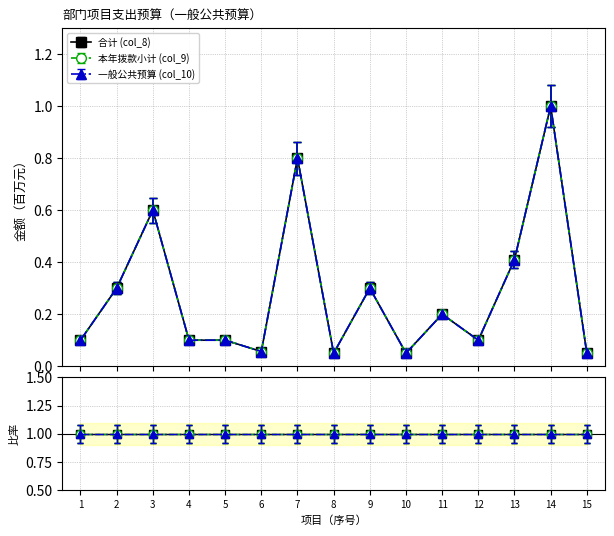

In 合计 (col_8), how many points are lower than both neighbors (excluding endpoints)?

4